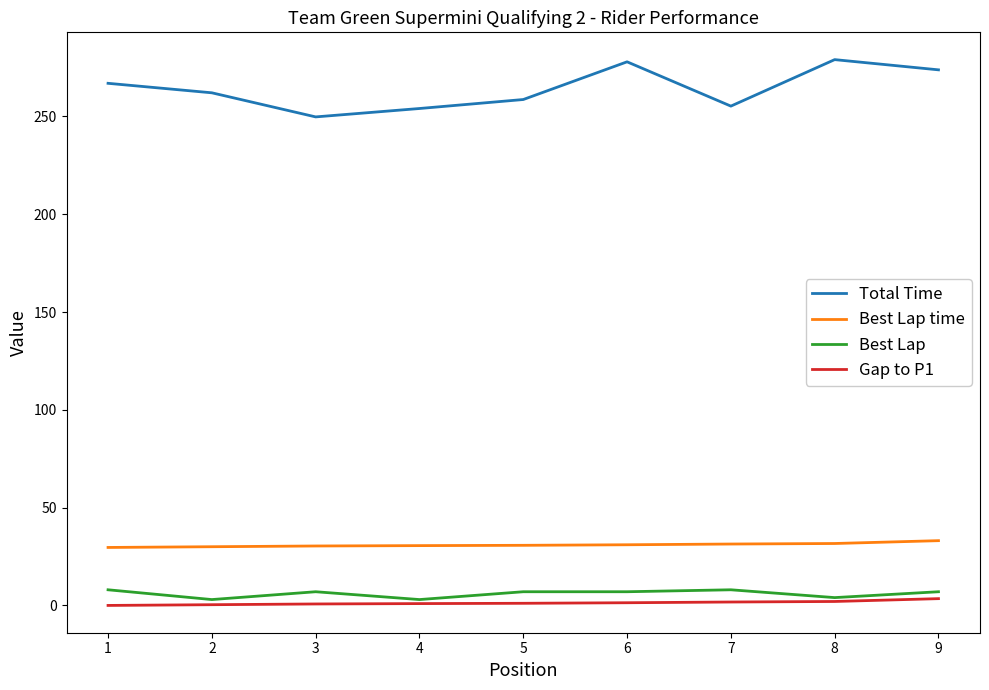

What is the average value of the Best Lap series?

6.0